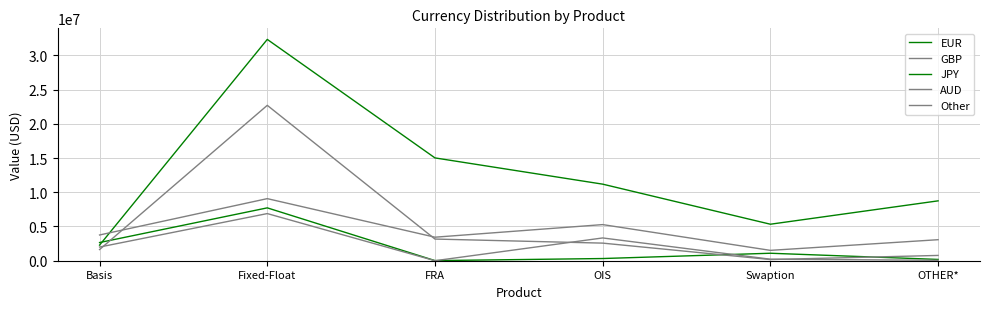

Does the chart display data point markers on the line(s)?

No